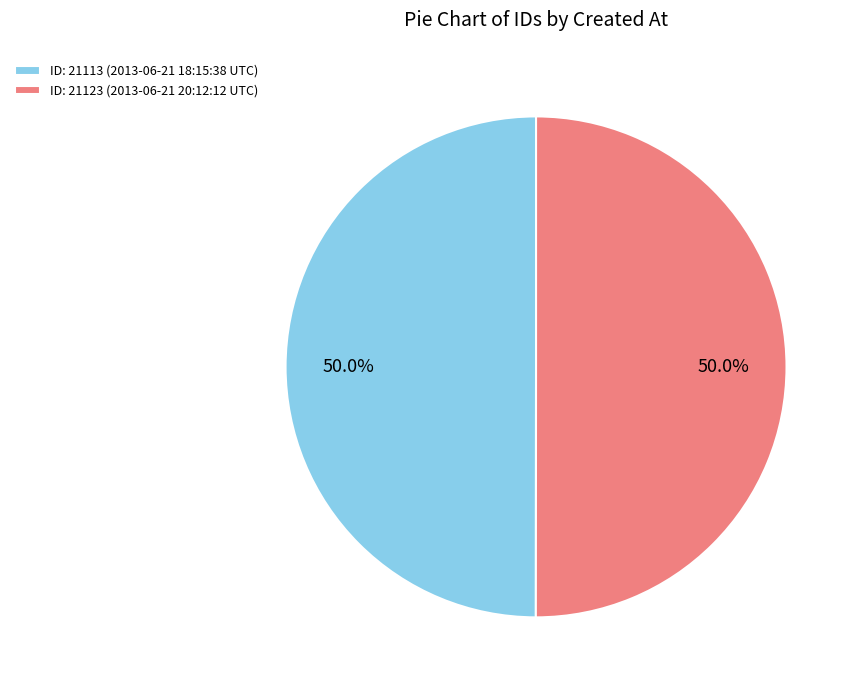

Do ID: 21123 (2013-06-21 20:12:12 UTC) and ID: 21113 (2013-06-21 18:15:38 UTC) together represent more than half of the pie?

Yes